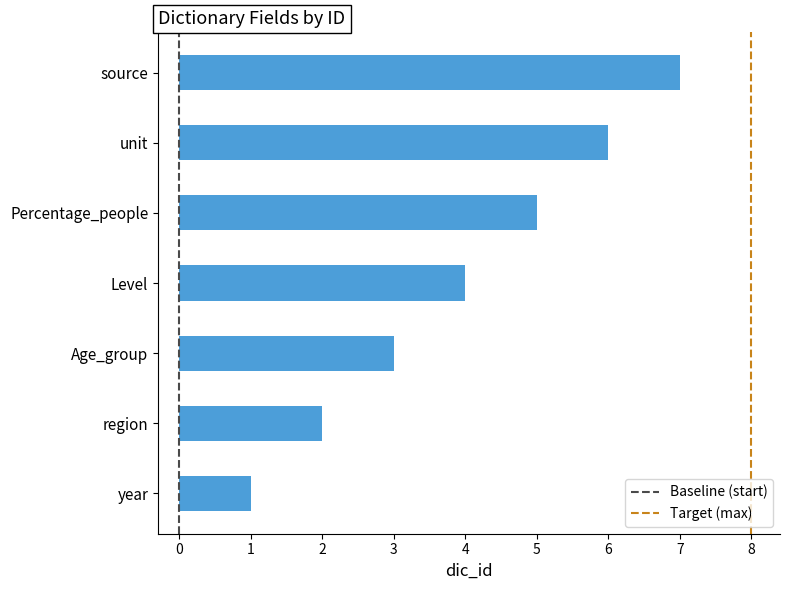

What is the ratio of the value at source to the value at year?

7.0